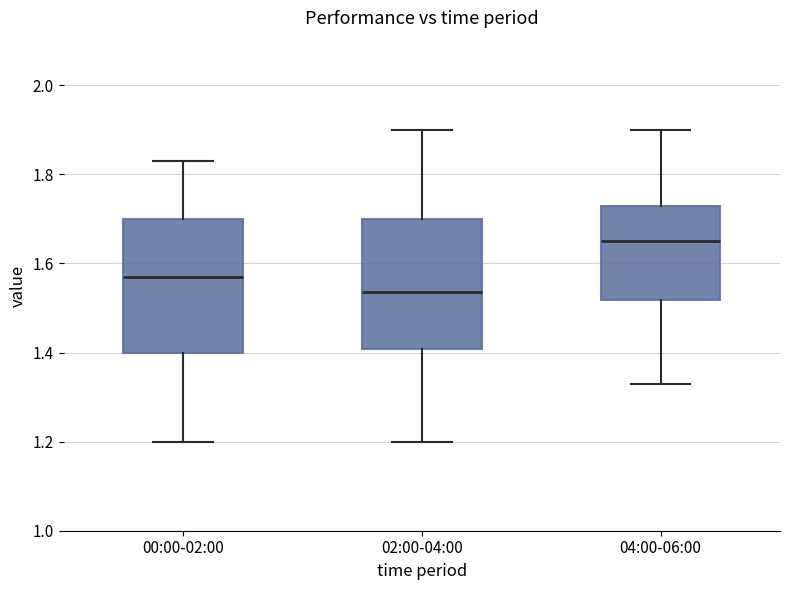

Reading left to right, transcribe this box plot: for each box, give where its median line is, the range the box spans, and where its two whiskers end, as read against the y-axis. The values are not printed on the chart, so give them approximately, as read against the axis.

00:00-02:00: median 1.58, box 1.40 to 1.70, whiskers 1.20 to 1.84
02:00-04:00: median 1.54, box 1.40 to 1.70, whiskers 1.20 to 1.90
04:00-06:00: median 1.66, box 1.52 to 1.74, whiskers 1.34 to 1.90